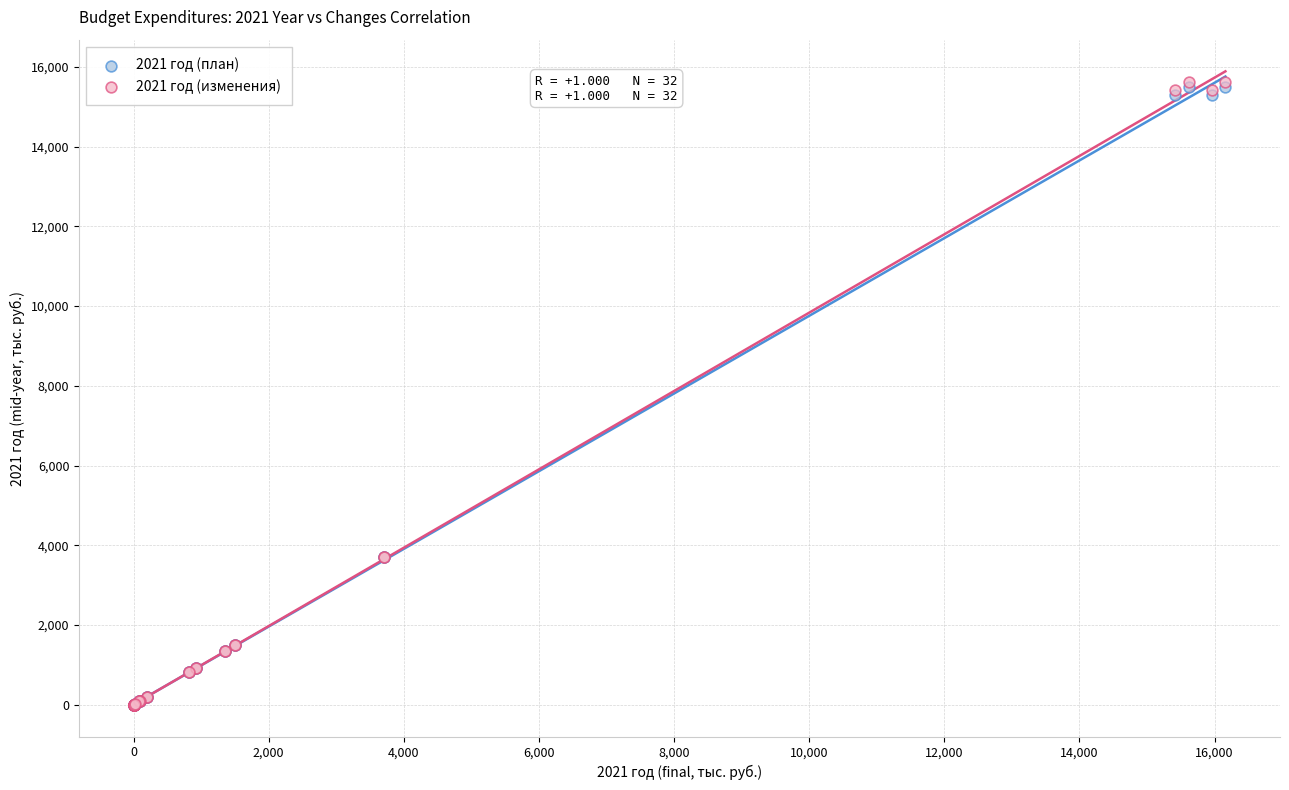

Which series has the widest spread of Y values?

2021 год (изменения)